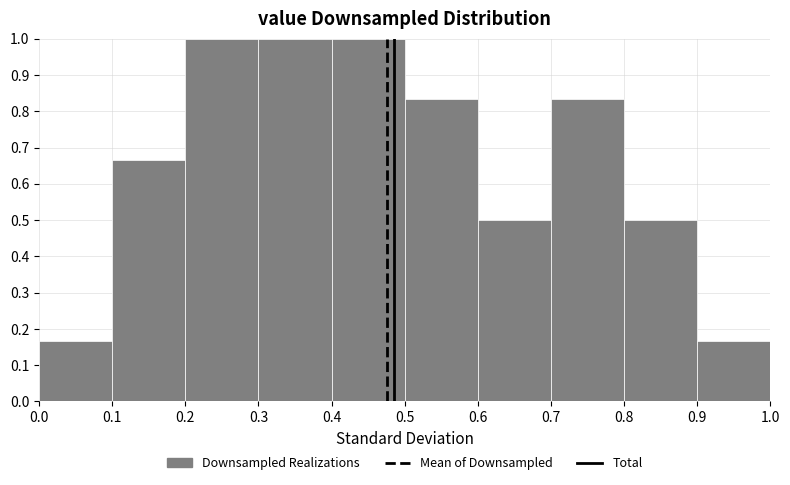

Reading left to right, transcribe this chart: for each bar, give the range it covers on the x-axis and its height. The values are not printed on the chart, so give them approximately, as read against the axis.

0.0 to 0.1: 0.17
0.1 to 0.2: 0.67
0.2 to 0.3: 1.00
0.3 to 0.4: 1.00
0.4 to 0.5: 1.00
0.5 to 0.6: 0.83
0.6 to 0.7: 0.50
0.7 to 0.8: 0.83
0.8 to 0.9: 0.50
0.9 to 1.0: 0.17